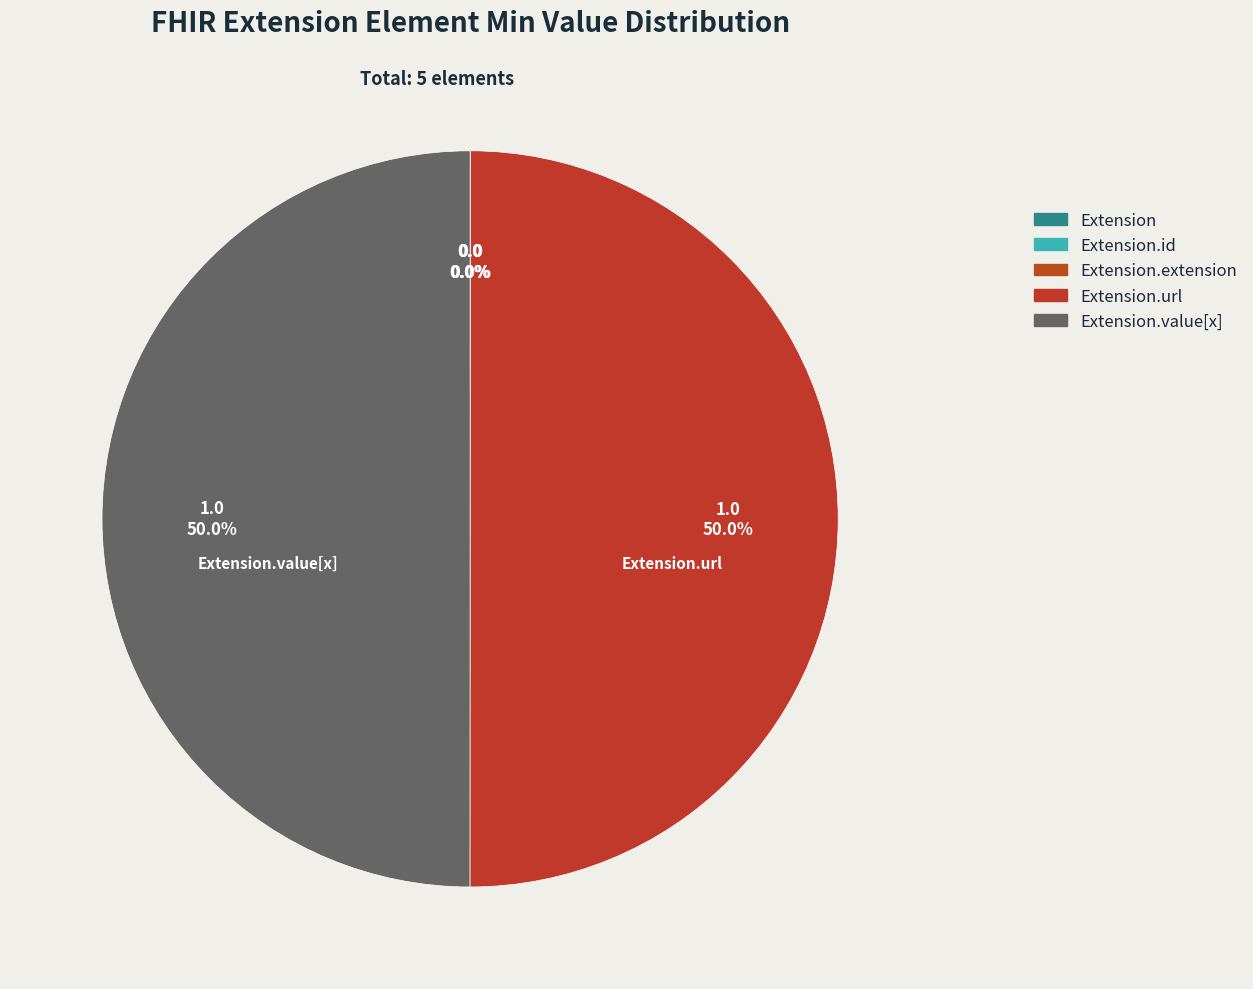

Is there any slice that represents more than half of the pie?

No